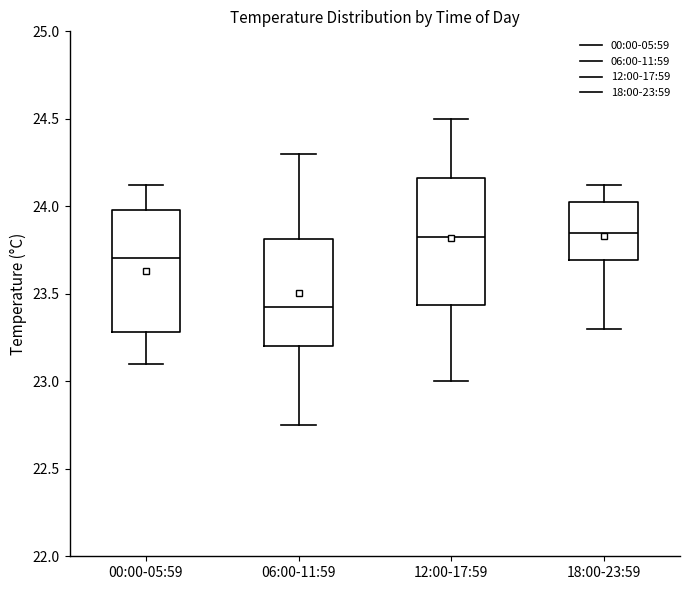

Reading left to right, read every box against the y-axis: the position of its median line, the range the box covers, and the ends of its whiskers. The values are not printed on the chart, so give them approximately, as read against the axis.

00:00-05:59: median 23.70, box 23.30 to 24.00, whiskers 23.10 to 24.10
06:00-11:59: median 23.45, box 23.20 to 23.80, whiskers 22.75 to 24.30
12:00-17:59: median 23.85, box 23.45 to 24.15, whiskers 23.00 to 24.50
18:00-23:59: median 23.85, box 23.70 to 24.05, whiskers 23.30 to 24.10